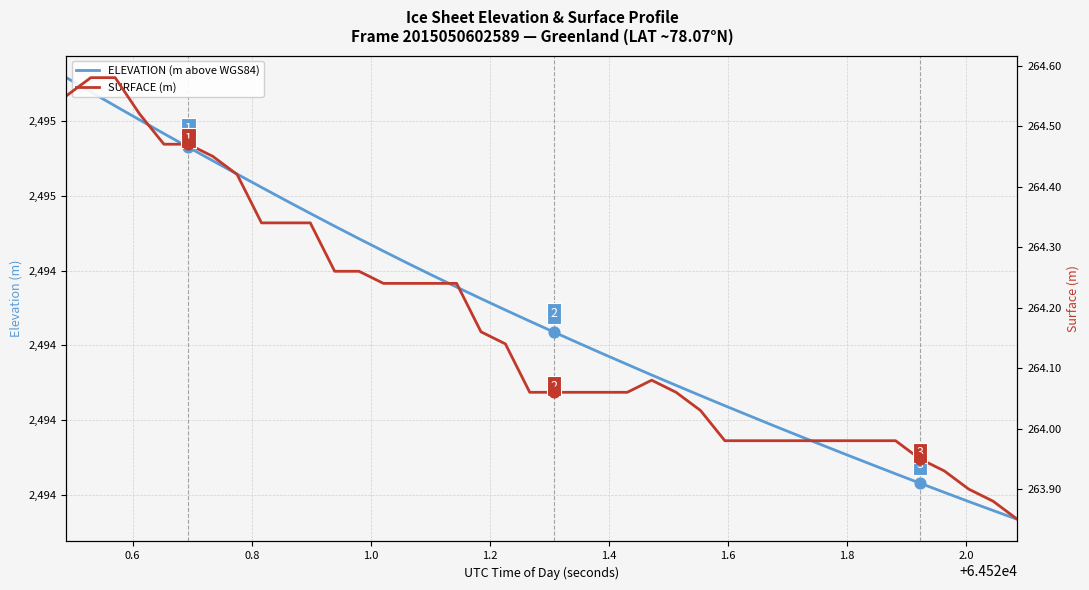

Which series reaches the minimum Y coordinate?

SURFACE (m)